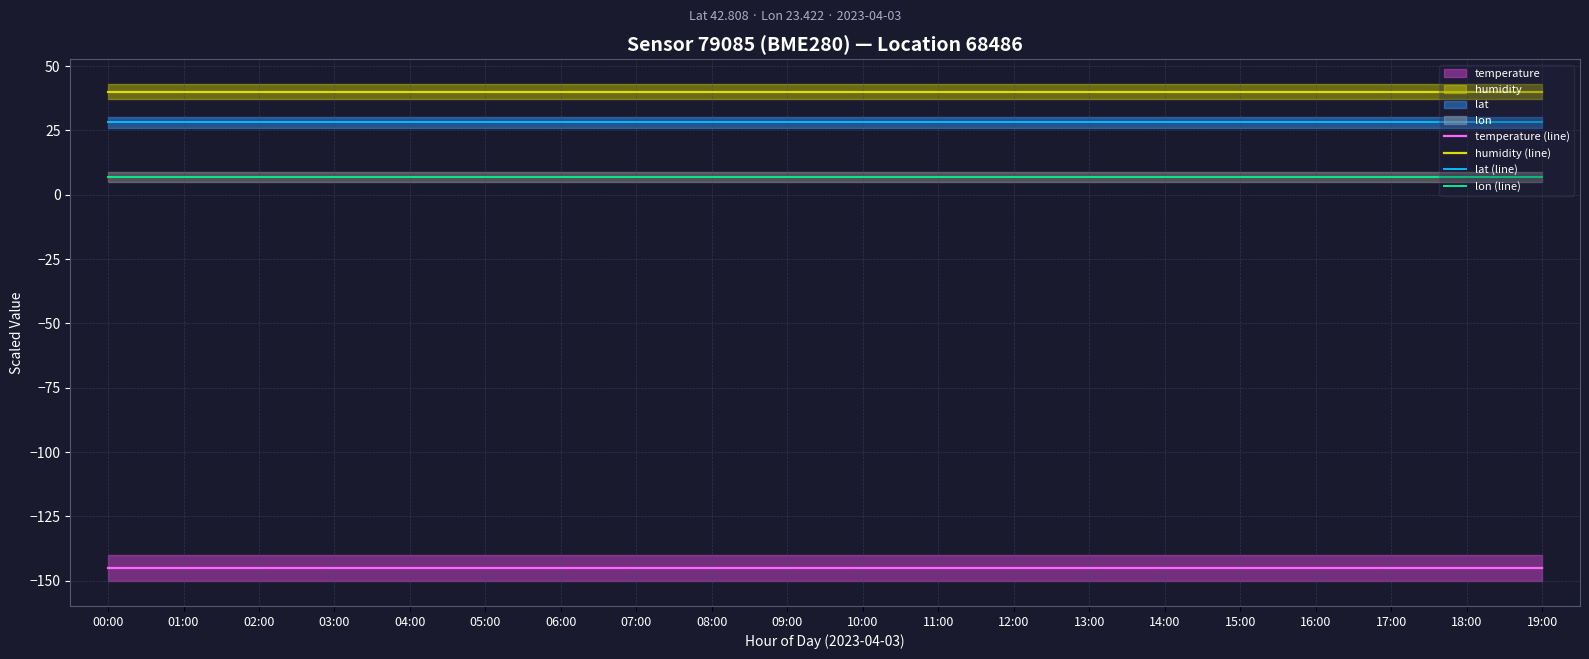

Reading left to right, extract all data points from this chart.

temperature (line): -145.1	-145.1	-145.1	-145.1	-145.1	-145.1	-145.1	-145.1	-145.1	-145.1	-145.1	-145.1	-145.1	-145.1	-145.1	-145.1	-145.1	-145.1	-145.1	-145.1
humidity (line): 40.0	40.0	40.0	40.0	40.0	40.0	40.0	40.0	40.0	40.0	40.0	40.0	40.0	40.0	40.0	40.0	40.0	40.0	40.0	40.0
lat (line): 28.1	28.1	28.1	28.1	28.1	28.1	28.1	28.1	28.1	28.1	28.1	28.1	28.1	28.1	28.1	28.1	28.1	28.1	28.1	28.1
lon (line): 6.8	6.8	6.8	6.8	6.8	6.8	6.8	6.8	6.8	6.8	6.8	6.8	6.8	6.8	6.8	6.8	6.8	6.8	6.8	6.8